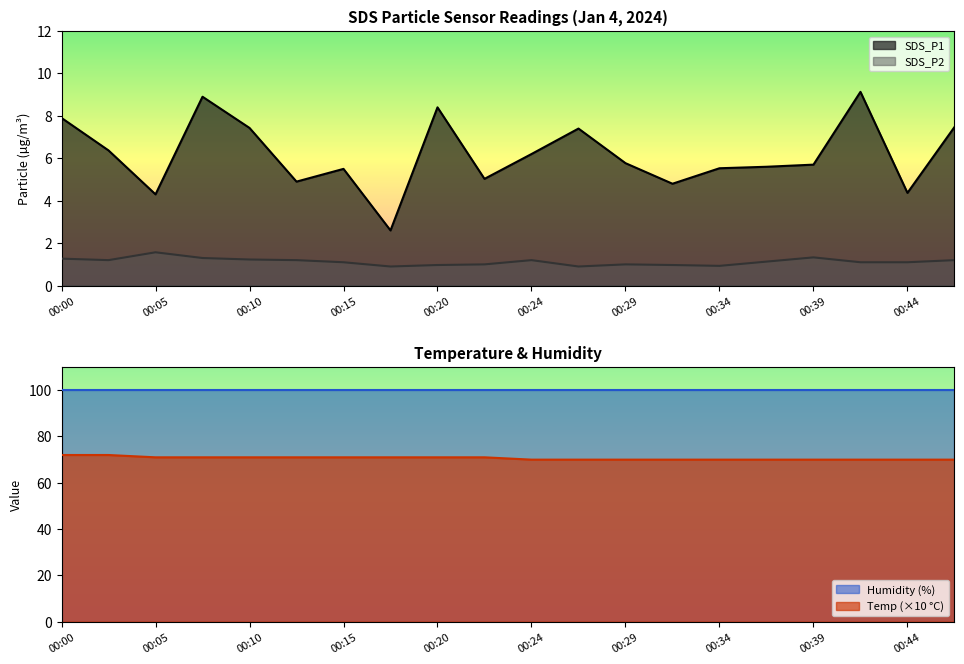

True or false: SDS_P1 and SDS_P2 cross at least once.

False